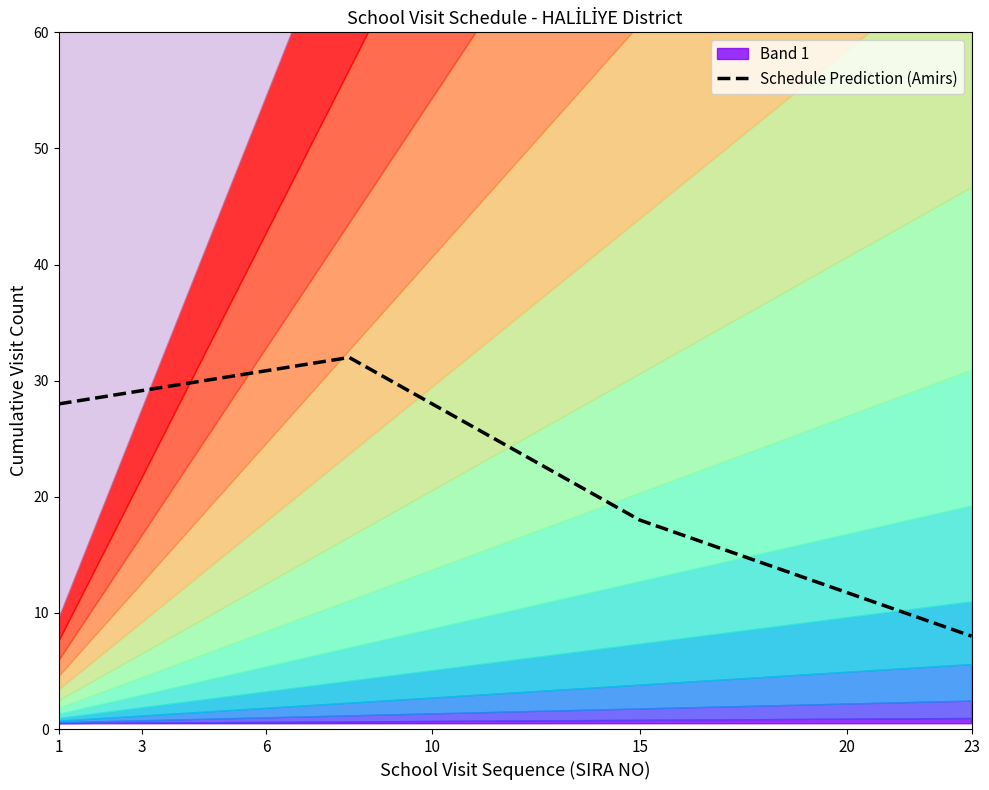

The Schedule Prediction (Amirs) series shows 16.8 at 20. True or false?

False